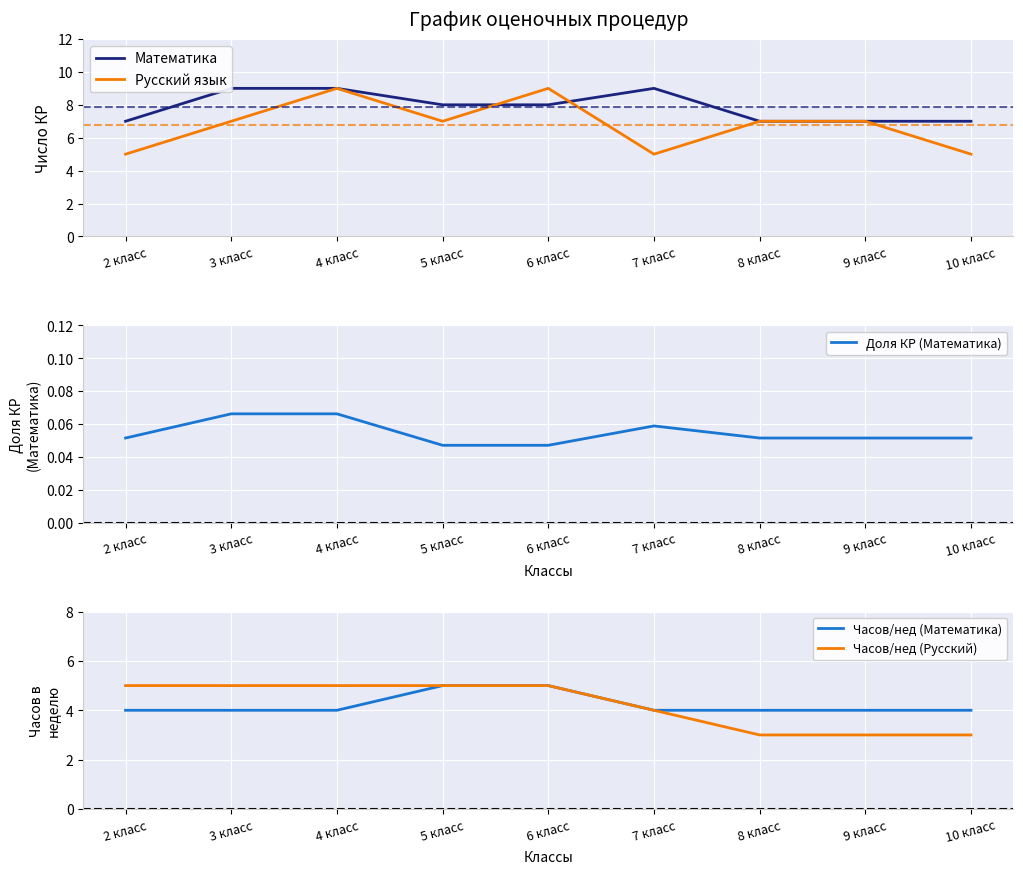

Which series has the largest range (max minus min)?

Русский язык